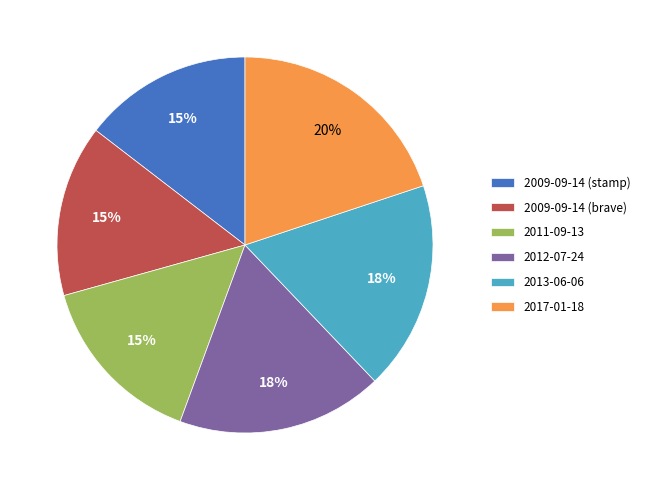

Count the number of slices in the pie.

6